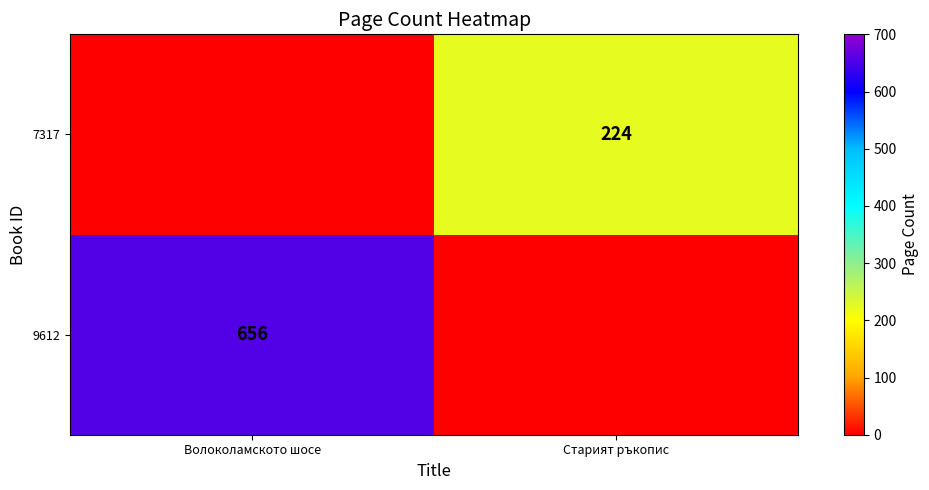

Is the value of 9612 at Волоколамското шосе greater than the value of 7317 at Старият ръкопис?

Yes